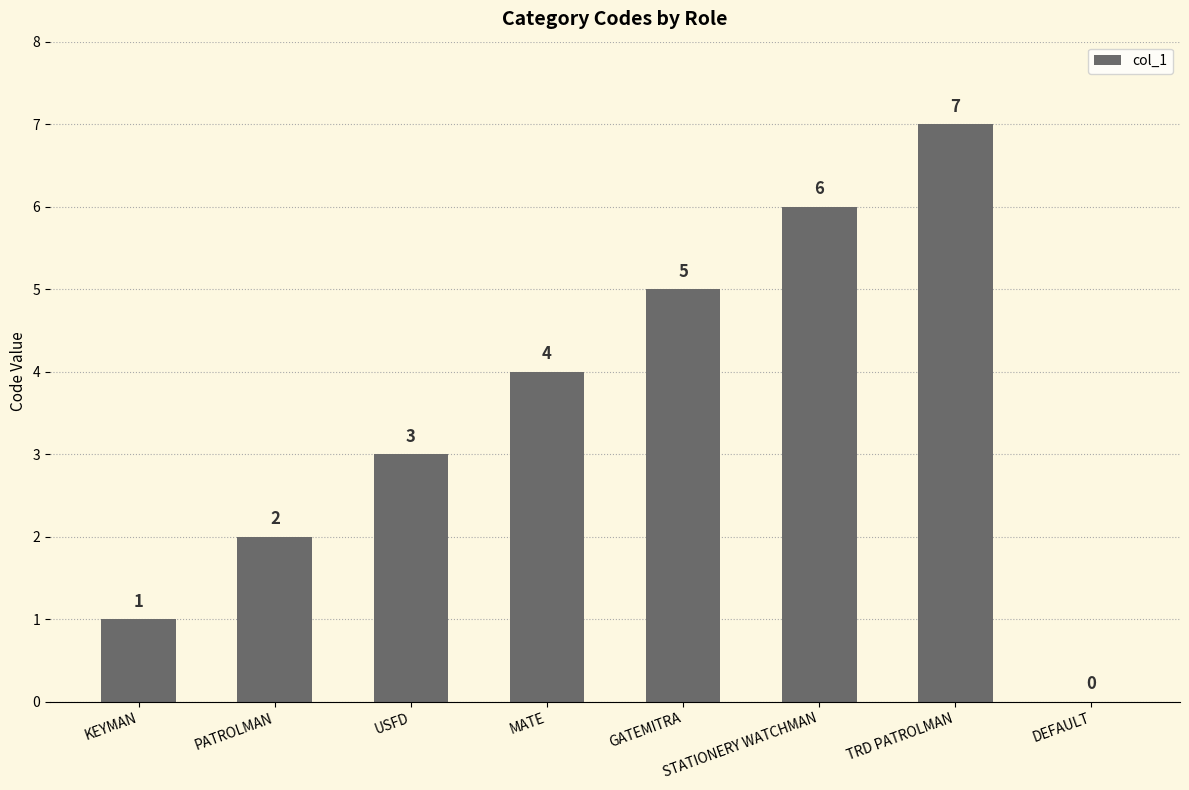

At which label is the value closest to 3?

USFD